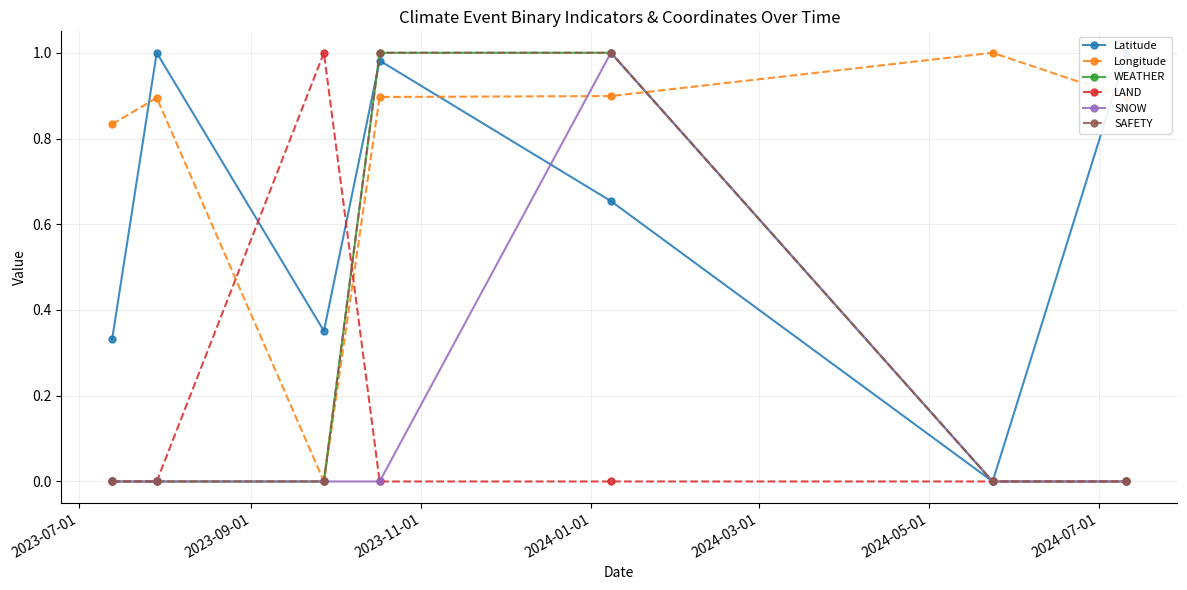

In Longitude, how many points are lower than both neighbors (excluding endpoints)?

1